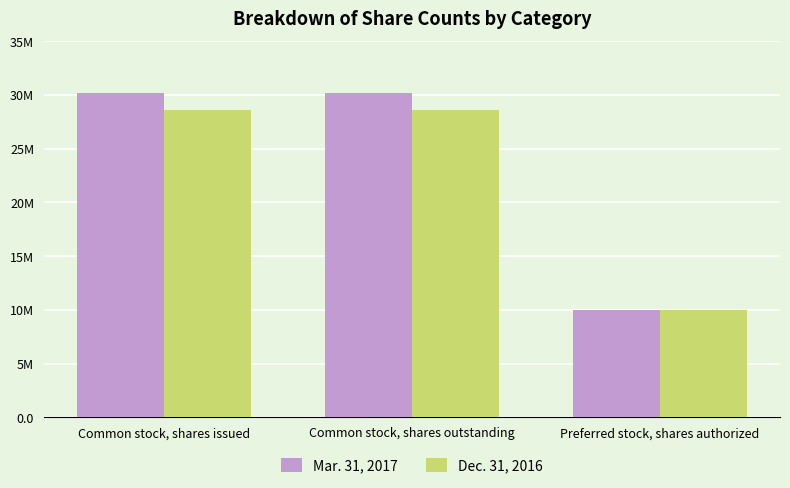

Which has a higher value, Common stock, shares issued or Common stock, shares outstanding?

Common stock, shares issued